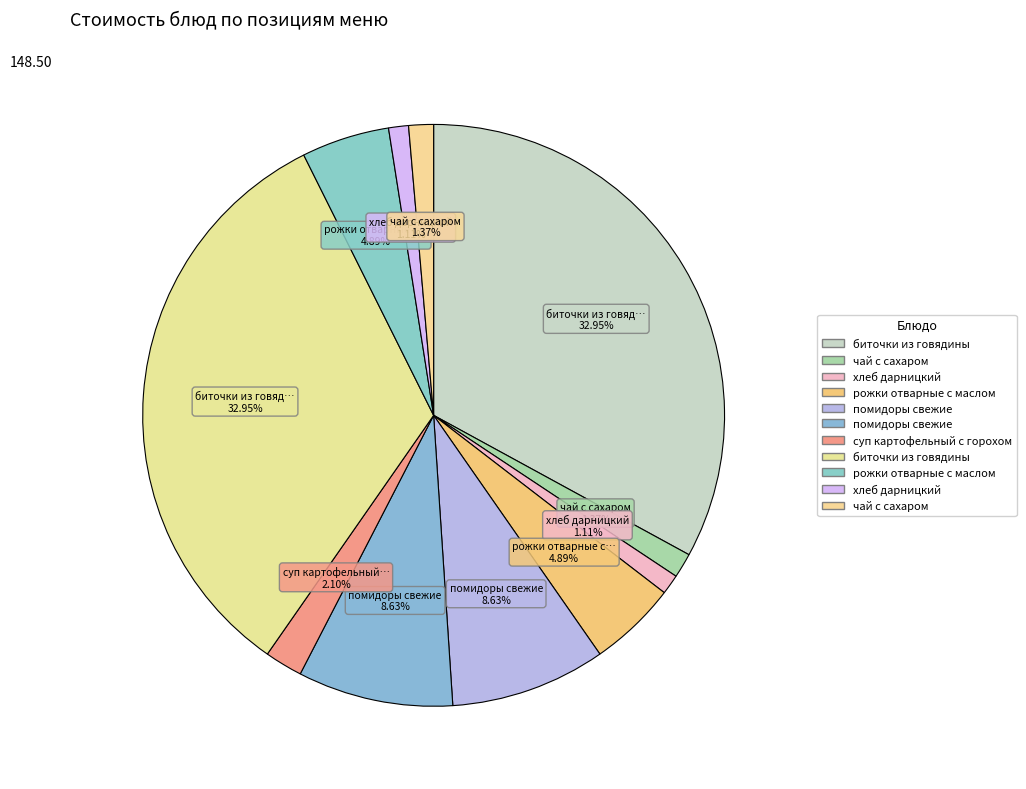

Count the number of slices in the pie.

11